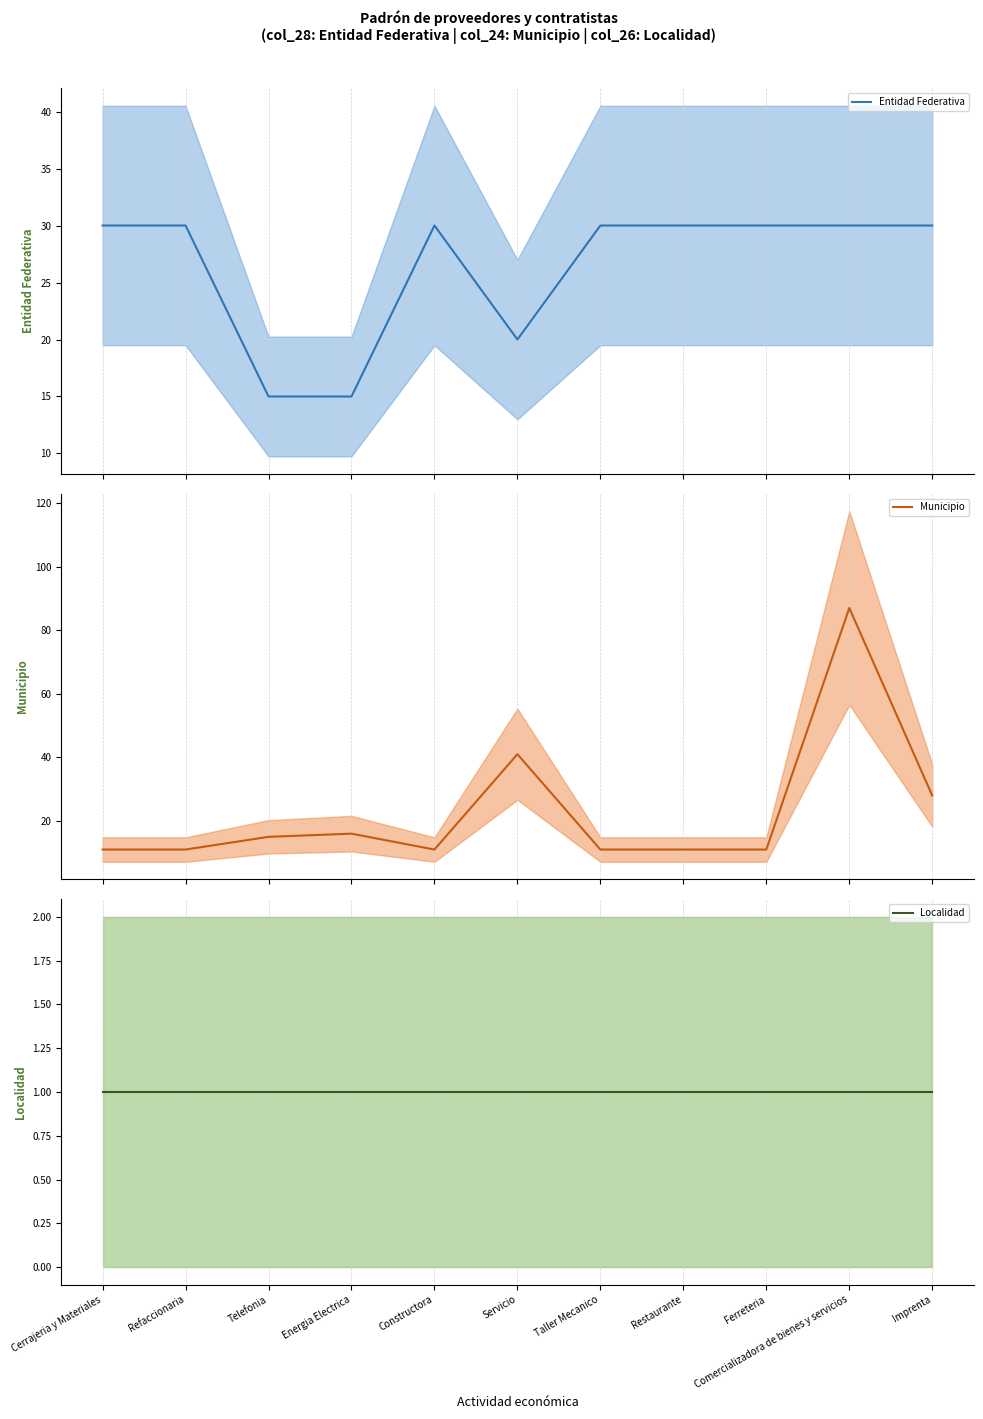

What is the lowest value of the Municipio series?

11